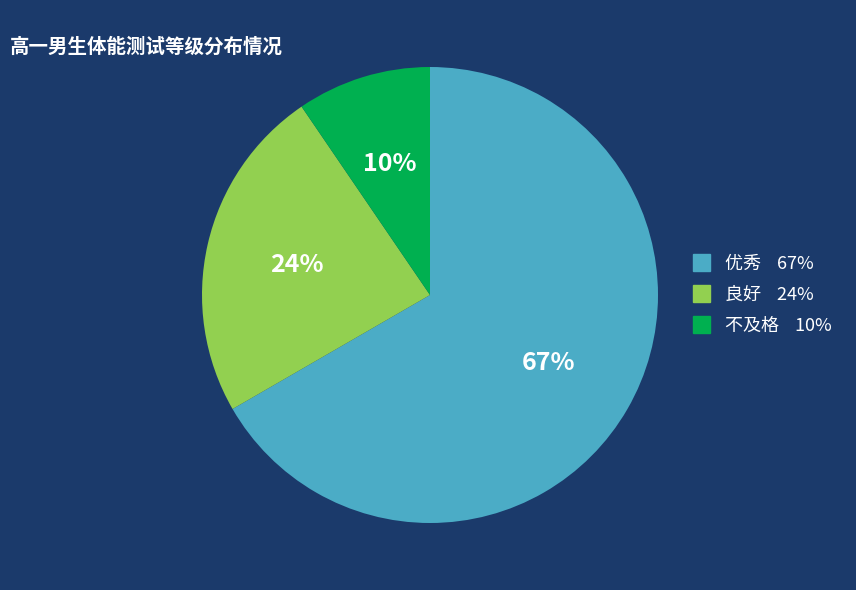

Do 不及格 and 优秀 together represent more than half of the pie?

Yes